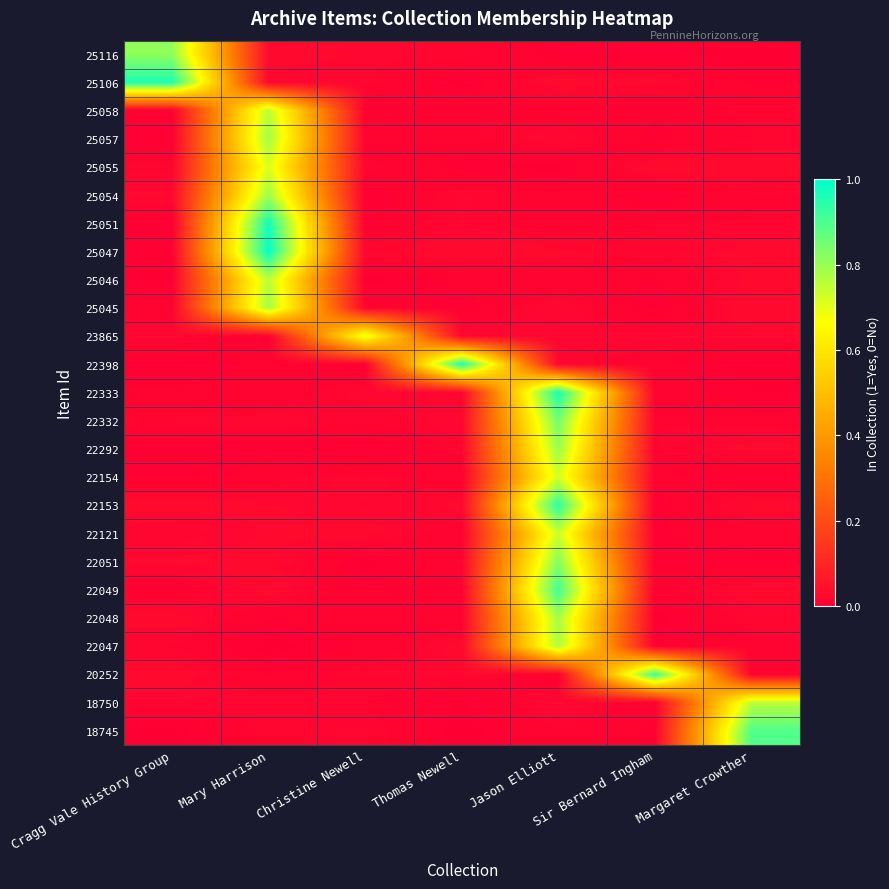

What is the difference between the highest and lowest values at Cragg Vale History Group?

1.0